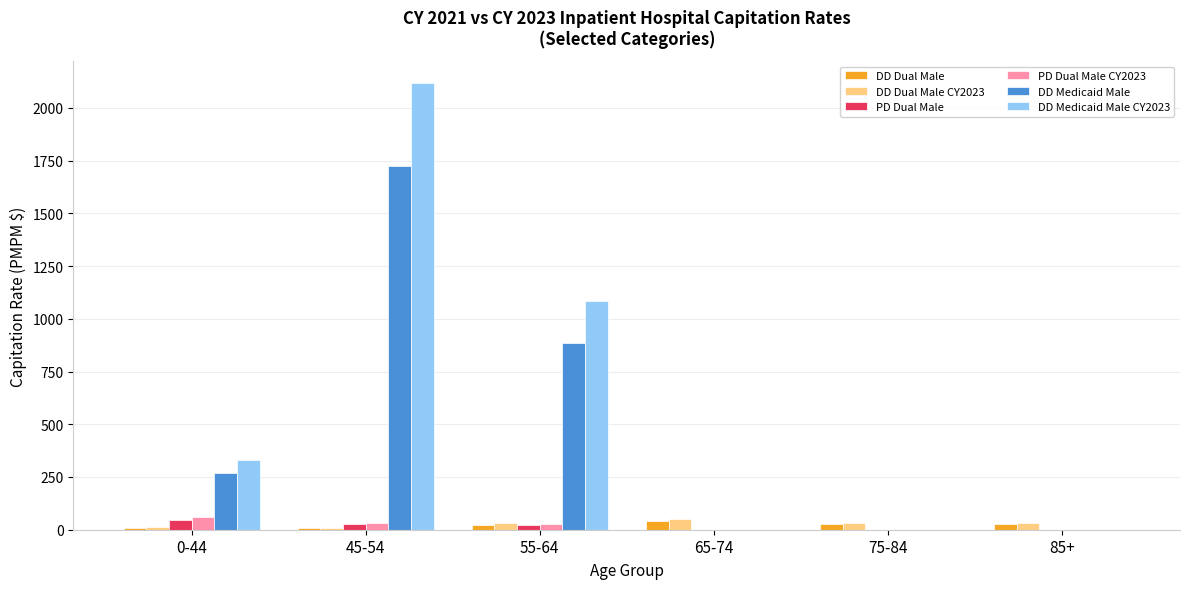

Which series has the widest spread of values?

DD Medicaid Male CY2023